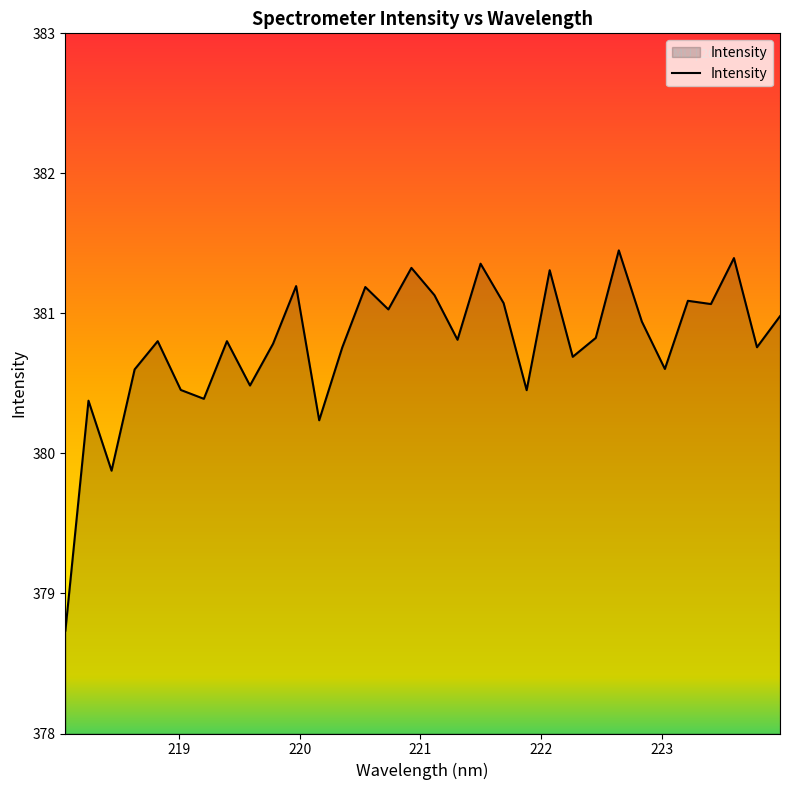

What is the difference between the maximum and minimum values?

2.7